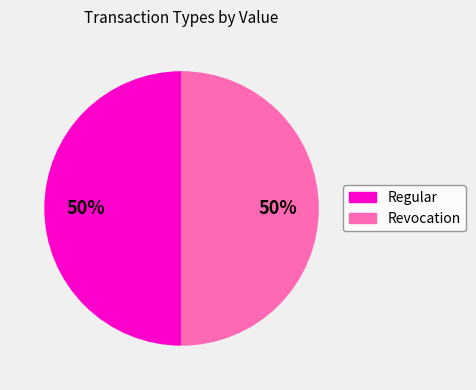

Count the number of slices in the pie.

2